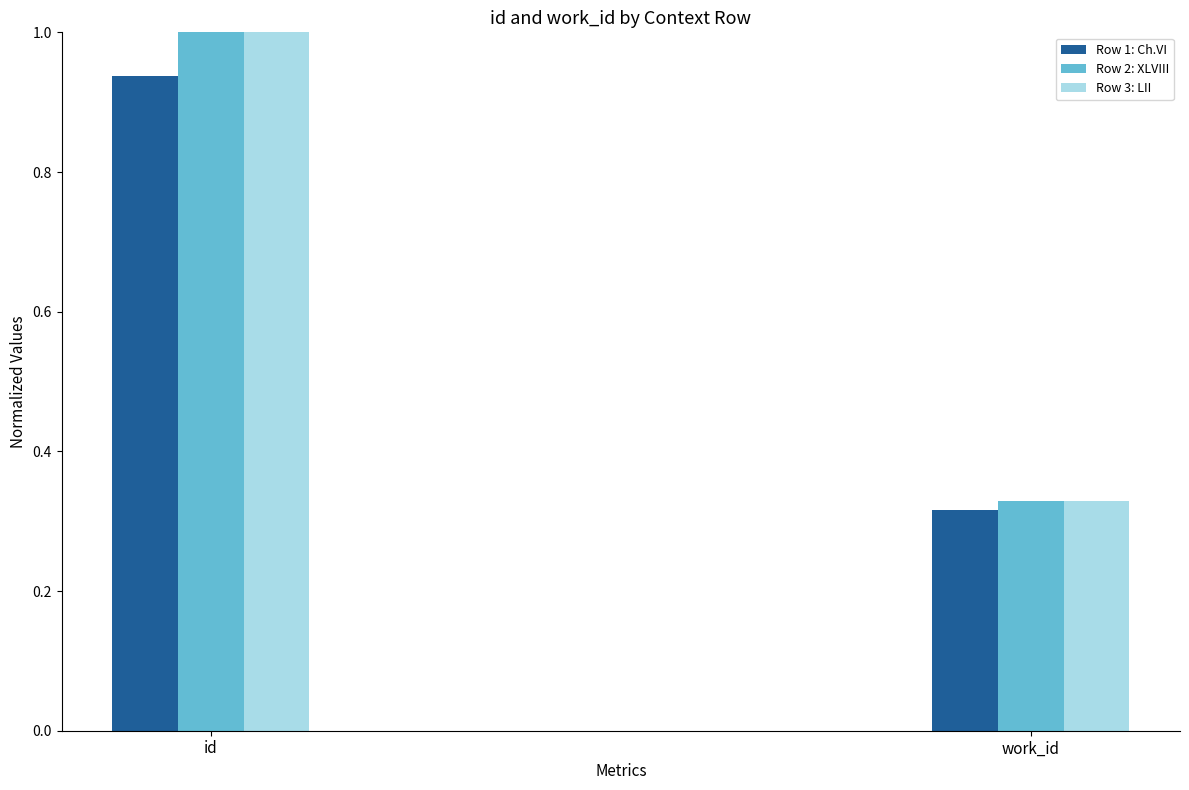

What is the maximum value shown in the chart?

1.0